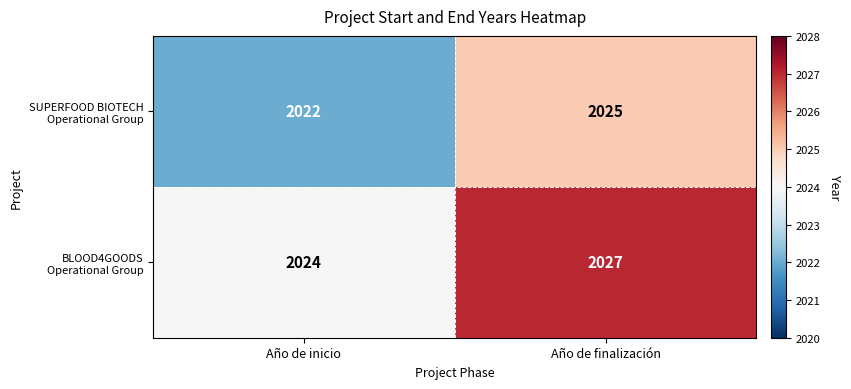

What is the greatest value displayed?

2027